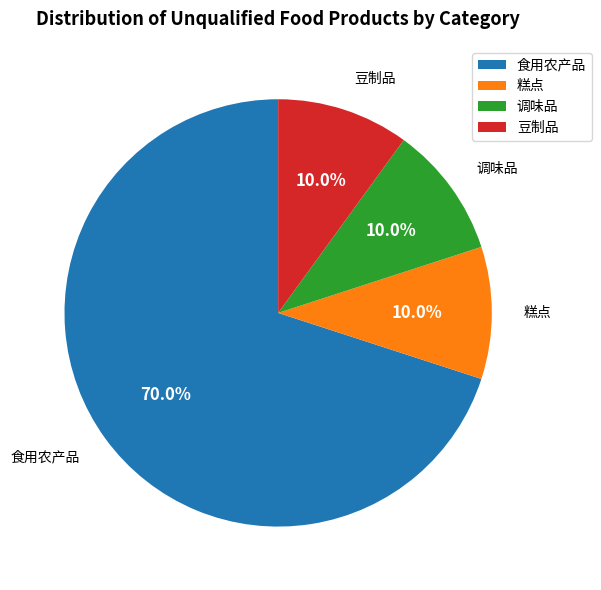

What percentage is the 调味品 slice, to the nearest percent?

10%